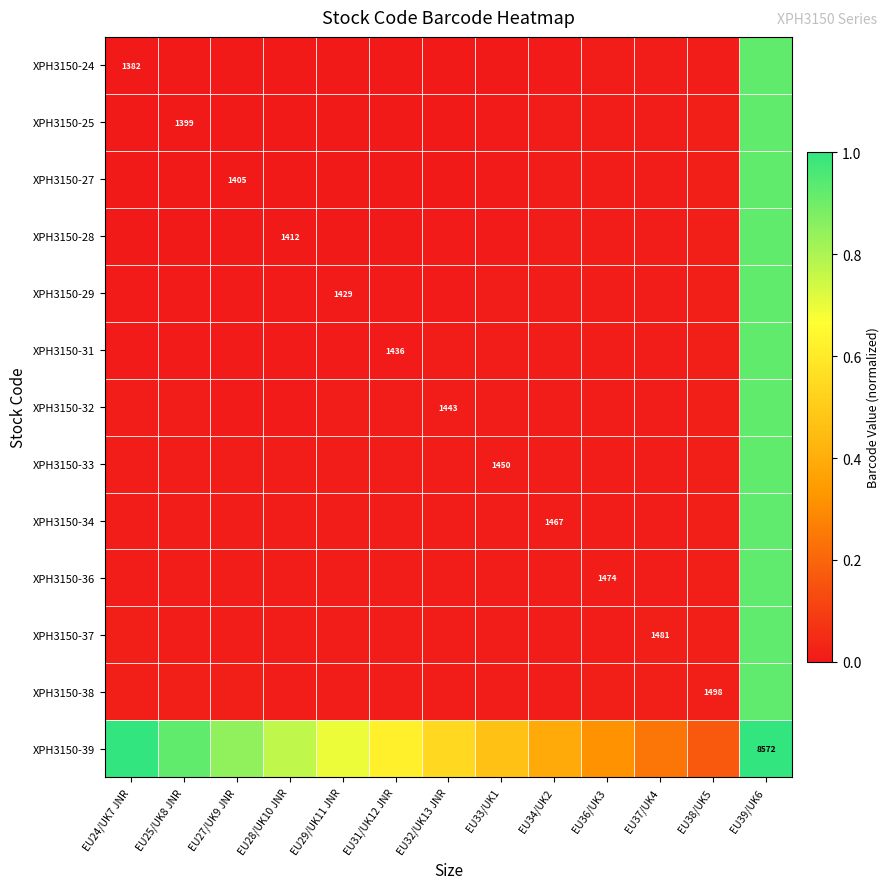

What is the difference between the maximum and minimum values in the XPH3150-38 series?

0.9